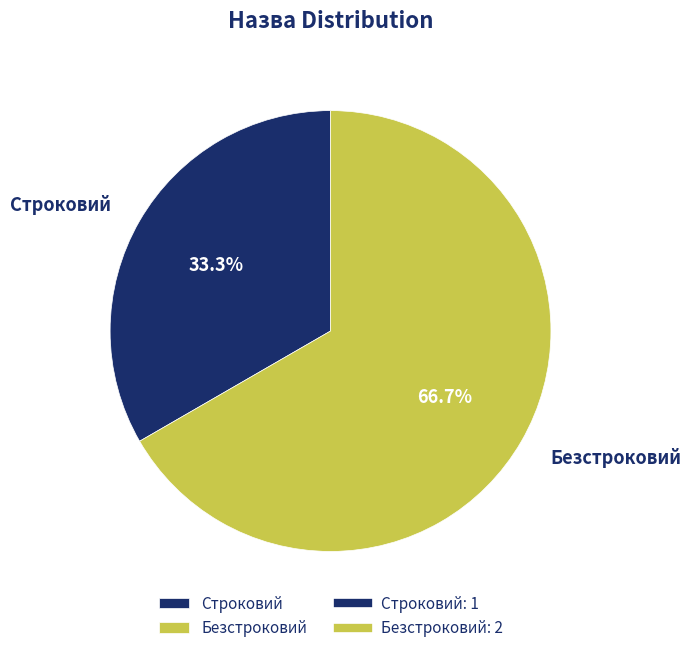

What portion of the pie excludes Безстроковий?

33.3%